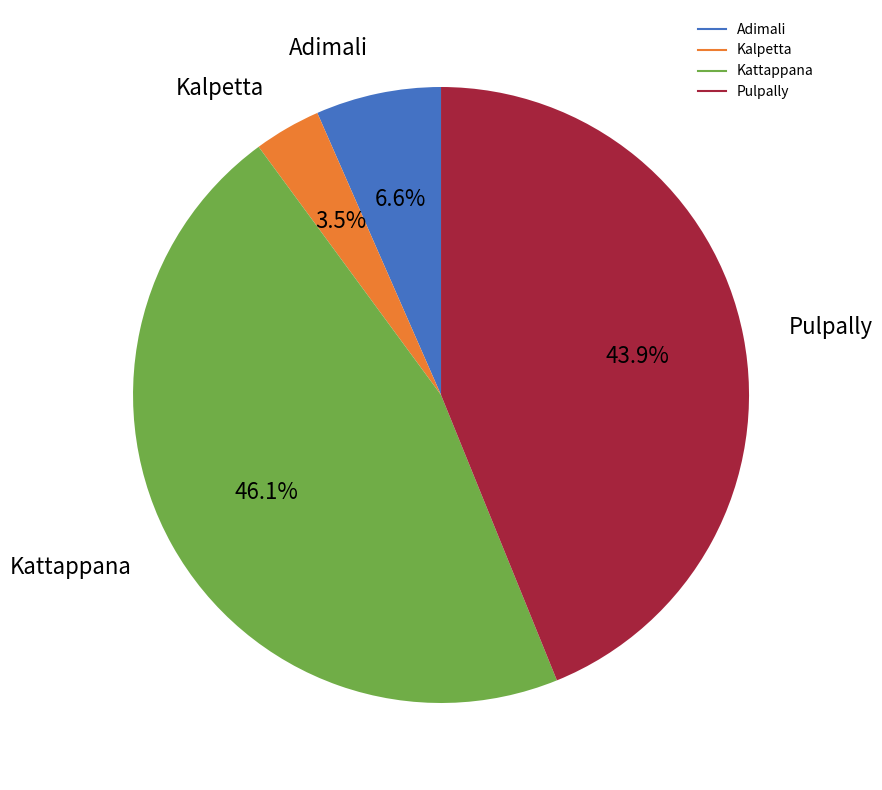

The Adimali slice represents 7% of the pie. True or false?

True